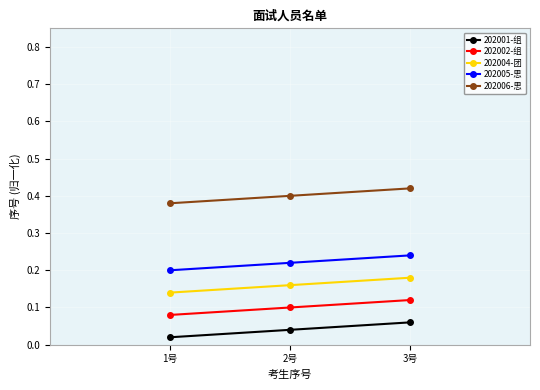

How many lines are shown in the chart?

5